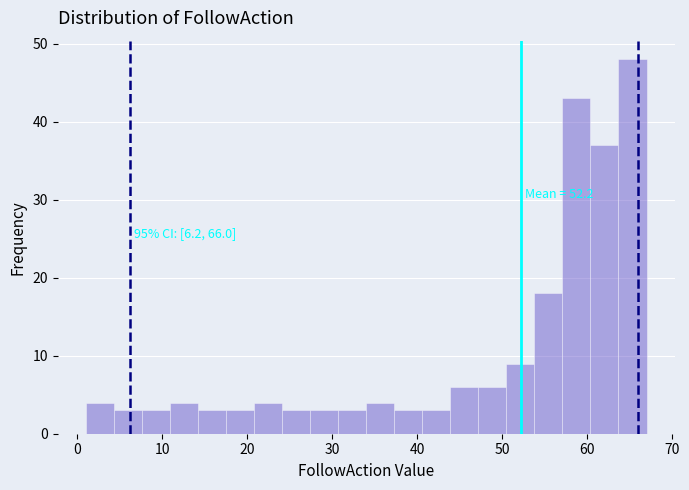

Read against the x-axis, roughly where is the centre of the tallest bar?

65